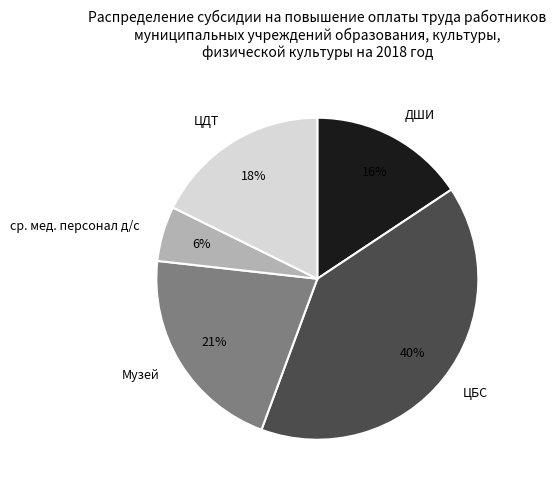

The ДШИ slice represents 16% of the pie. True or false?

True